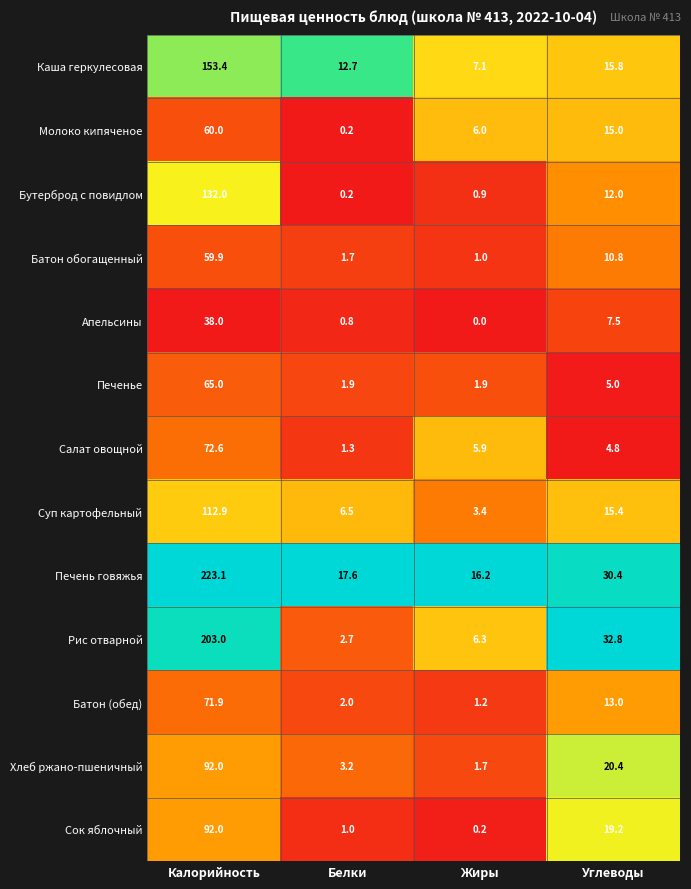

List the labels in order of Каша геркулесовая value, smallest first.

Жиры, Белки, Углеводы, Калорийность